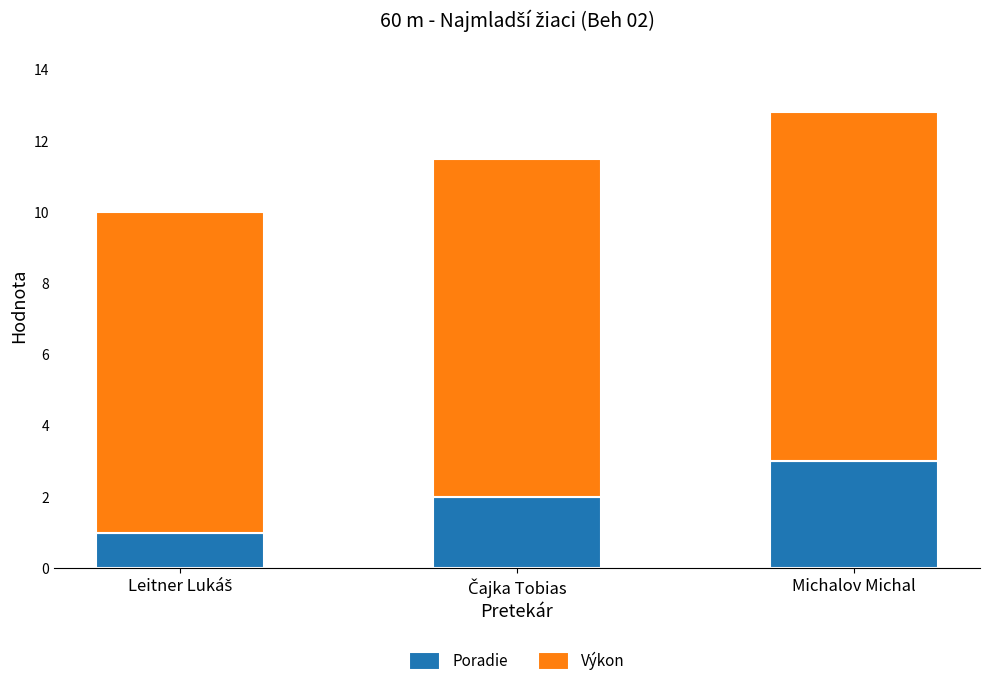

What is the highest value of the Poradie series?

3.0